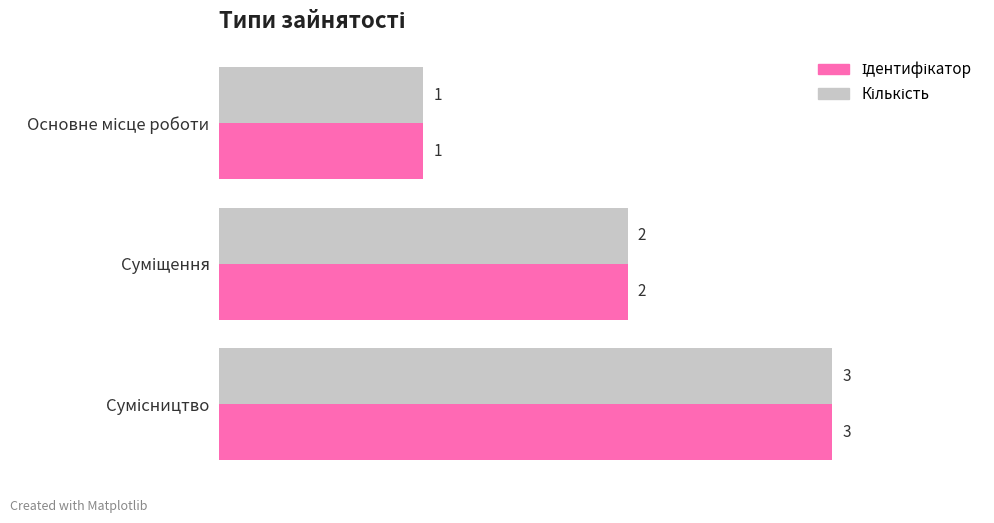

At how many categories does at least one series exceed 1?

2